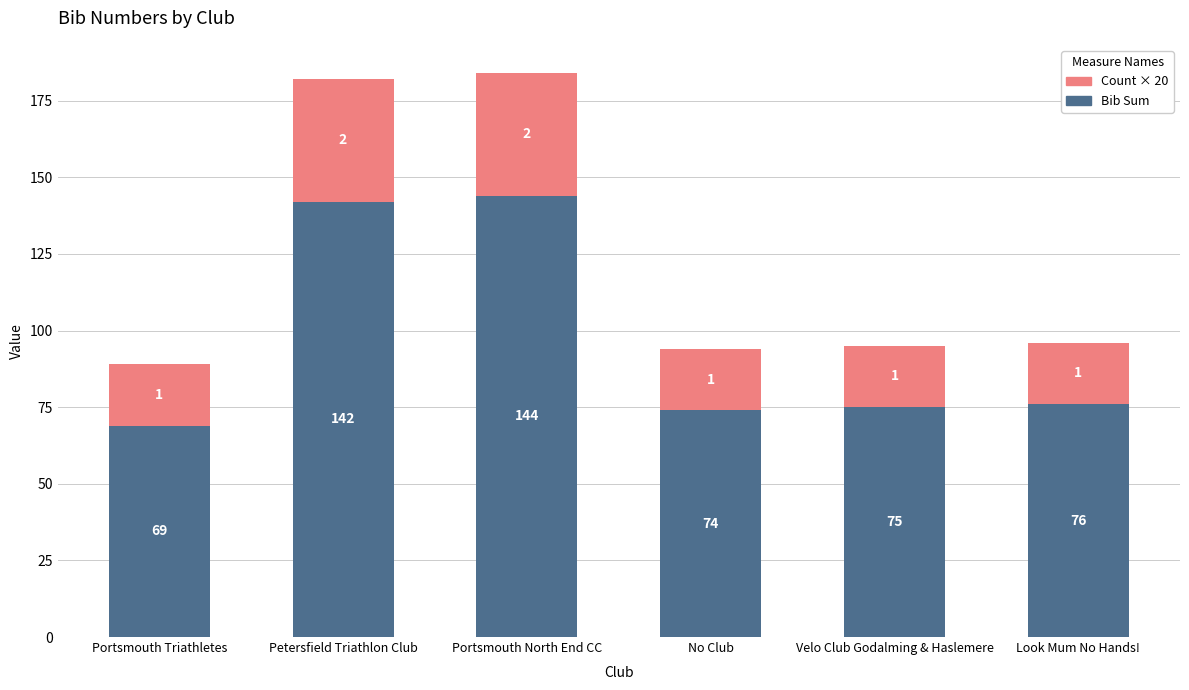

At which label does Bib Sum reach its minimum?

Portsmouth Triathletes